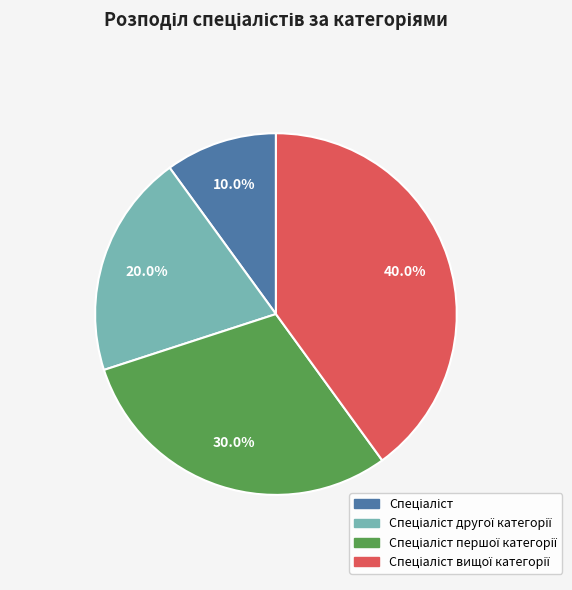

Does any single category account for the majority?

No